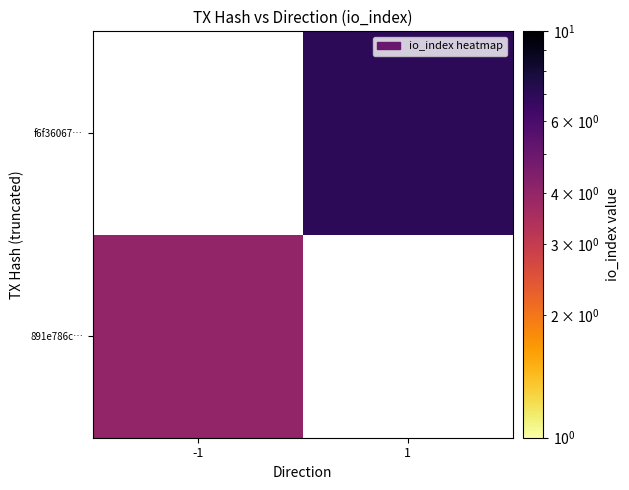

Rank the series at 1 from highest to lowest value.

891e786c…, f6f36067…